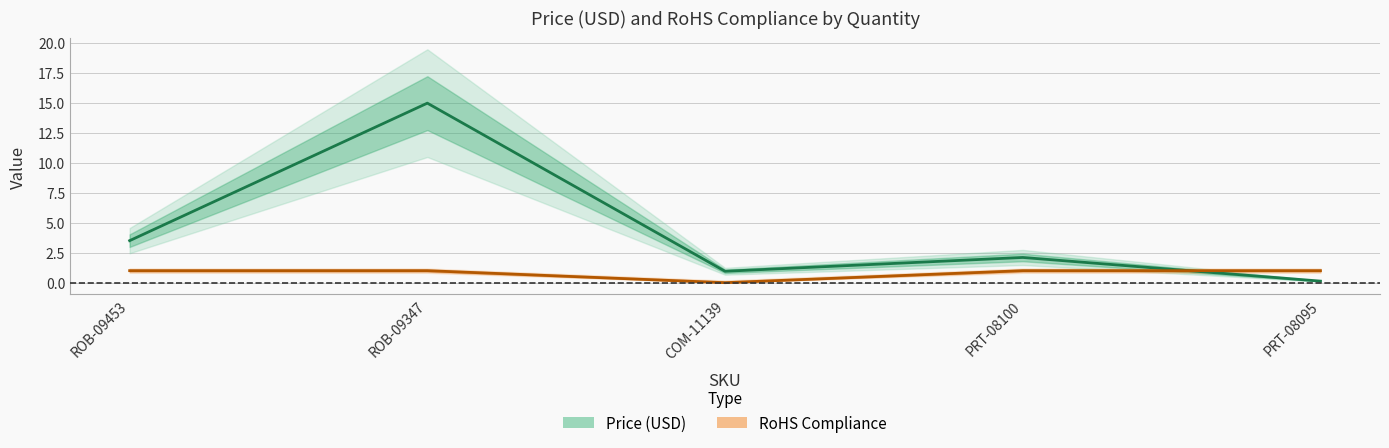

What is the difference between the second highest and minimum values in the Price (USD) series?

3.4